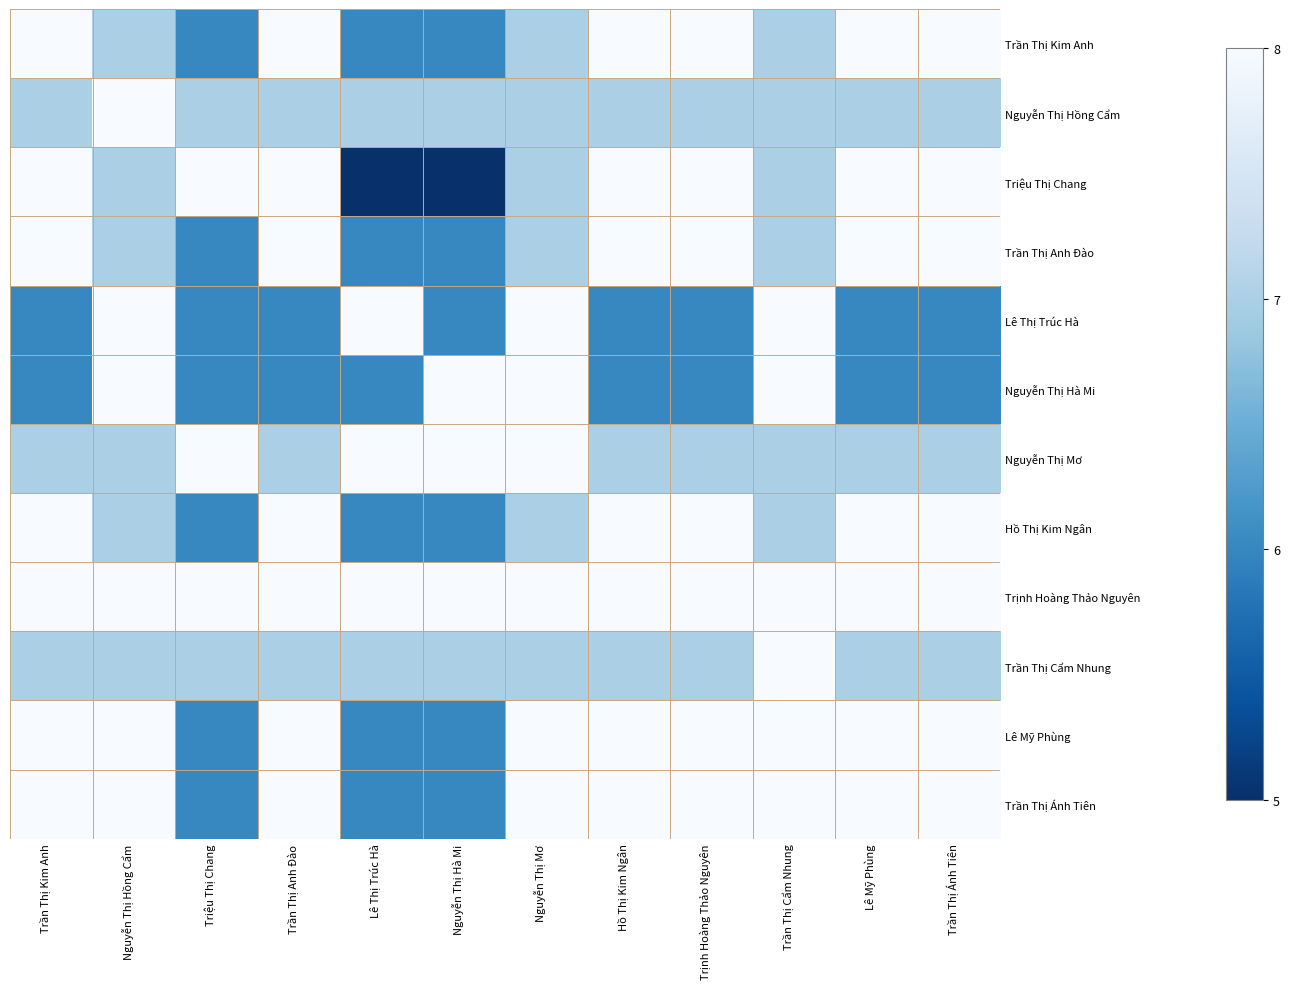

Which category has the highest value across all series?

Trần Thị Kim Anh